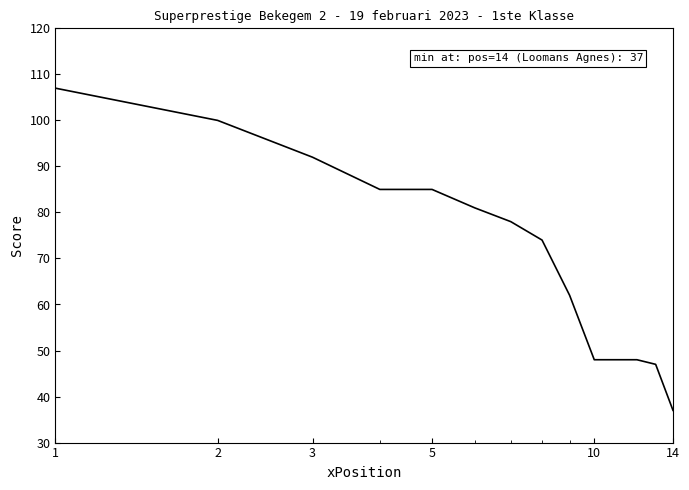

Reading left to right, what are all the values shown in this chart?

107	100	92	85	85	81	78	74	62	48	48	48	47	37